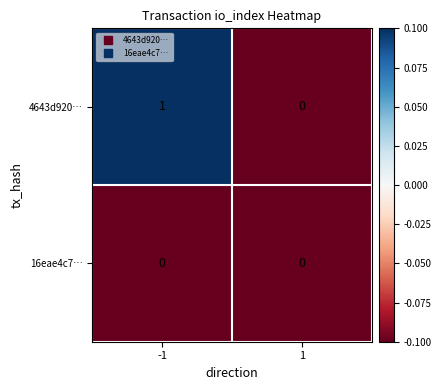

What is the spread (max minus min) of values at -1?

1